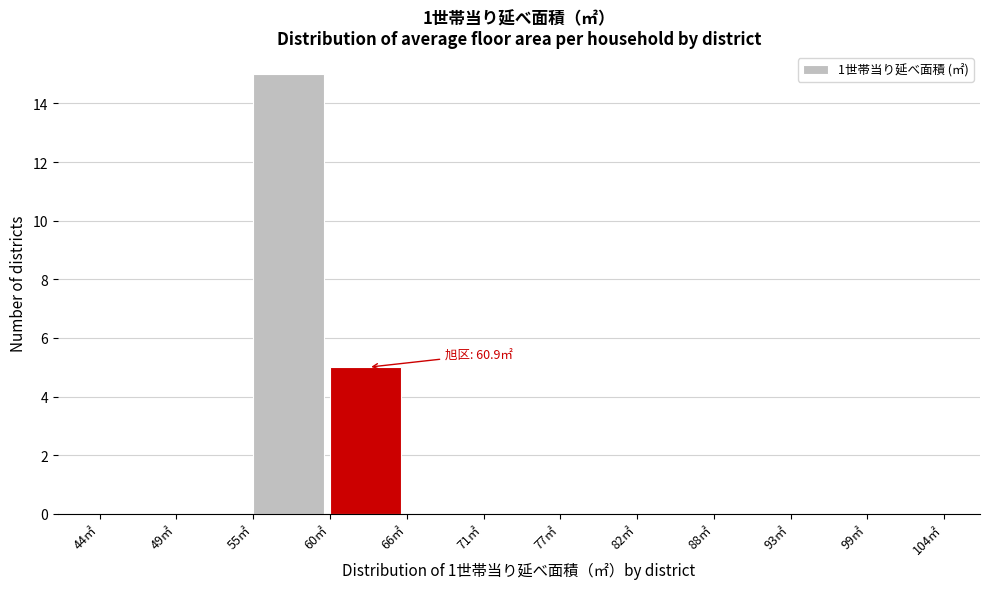

Which range on the x-axis has the tallest bar?

55.0 to 60.5